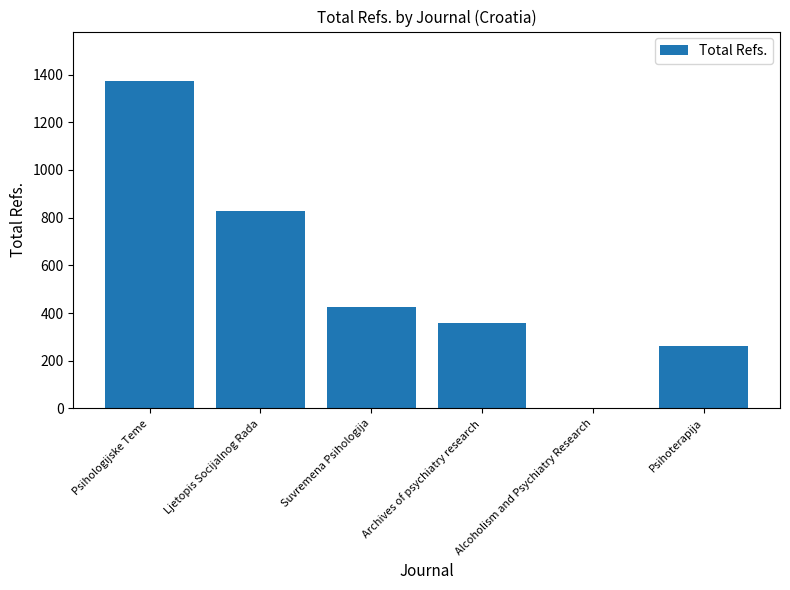

Read the value at Psihoterapija, to the nearest 100.

300